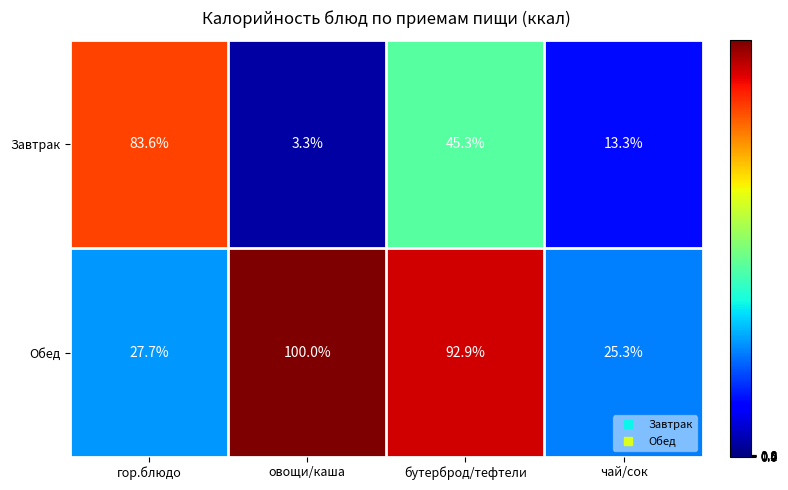

List the series in order of their peak value, highest first.

Обед, Завтрак